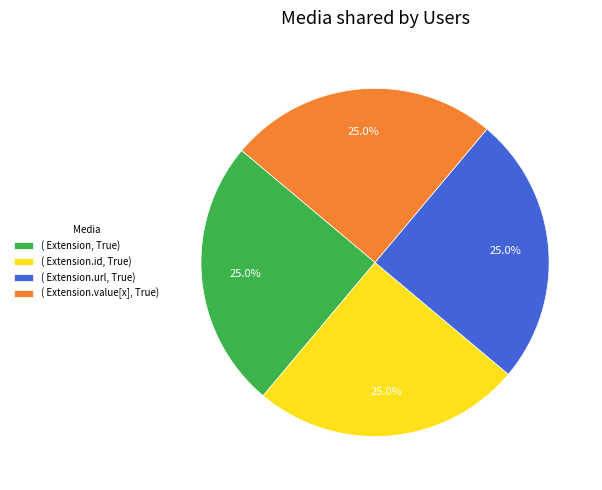

Is there any slice that represents more than half of the pie?

No